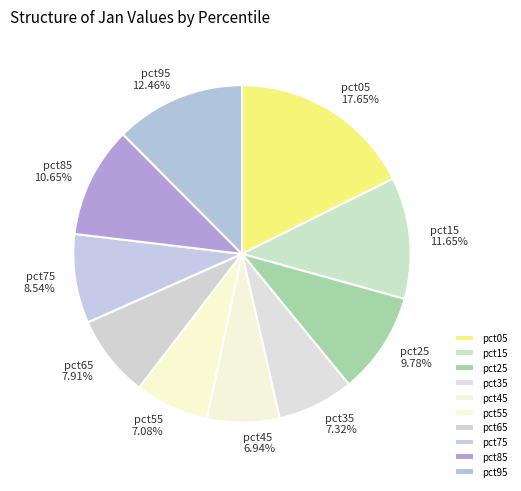

To the nearest percent, what is the difference between the pct15 and pct05 slice percentages?

6%